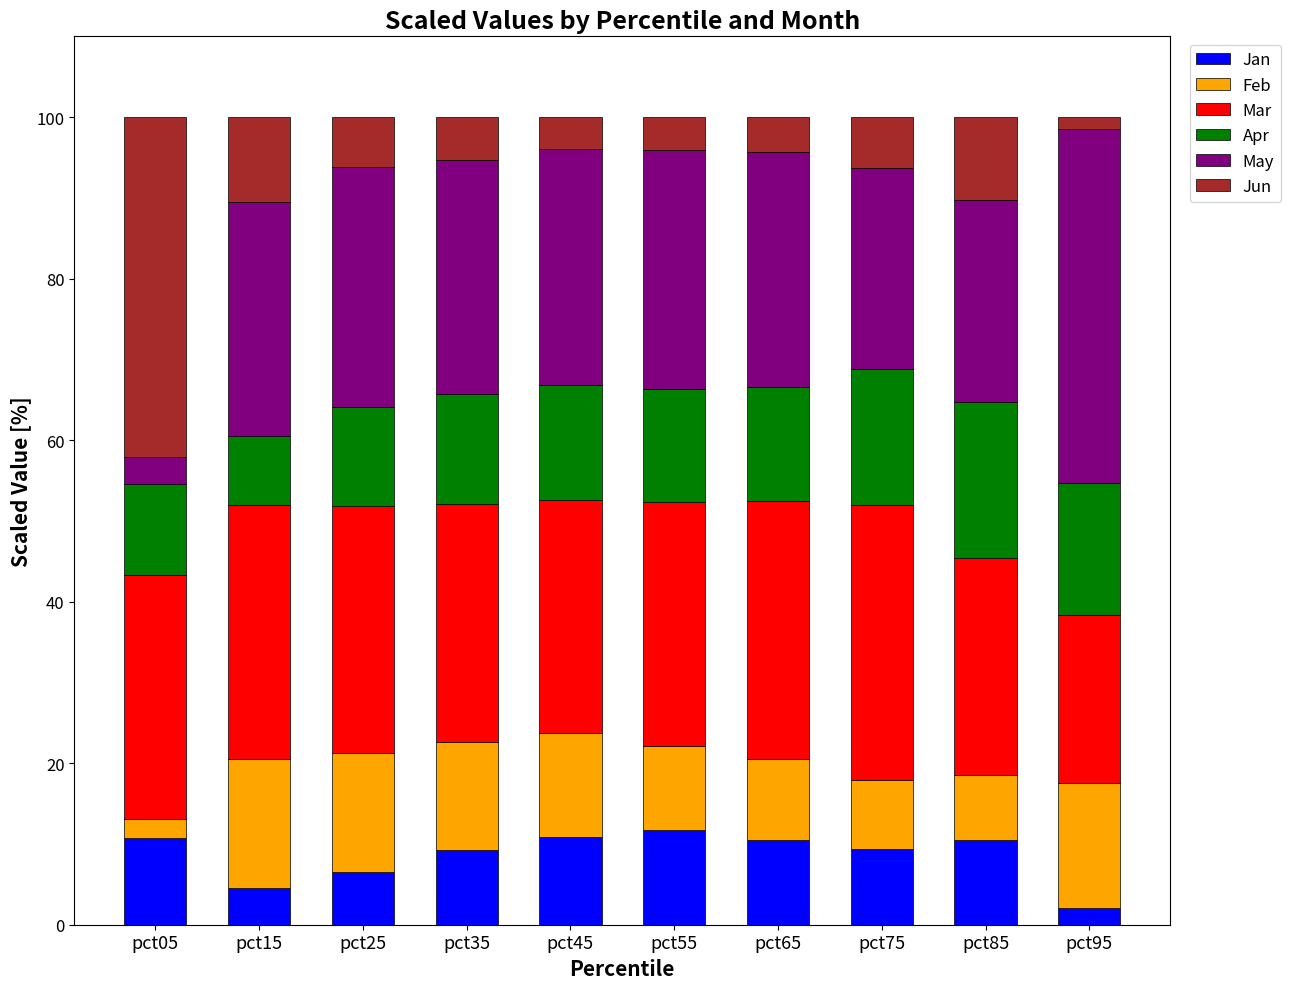

Where is Jan nearest to the value 6?

pct25